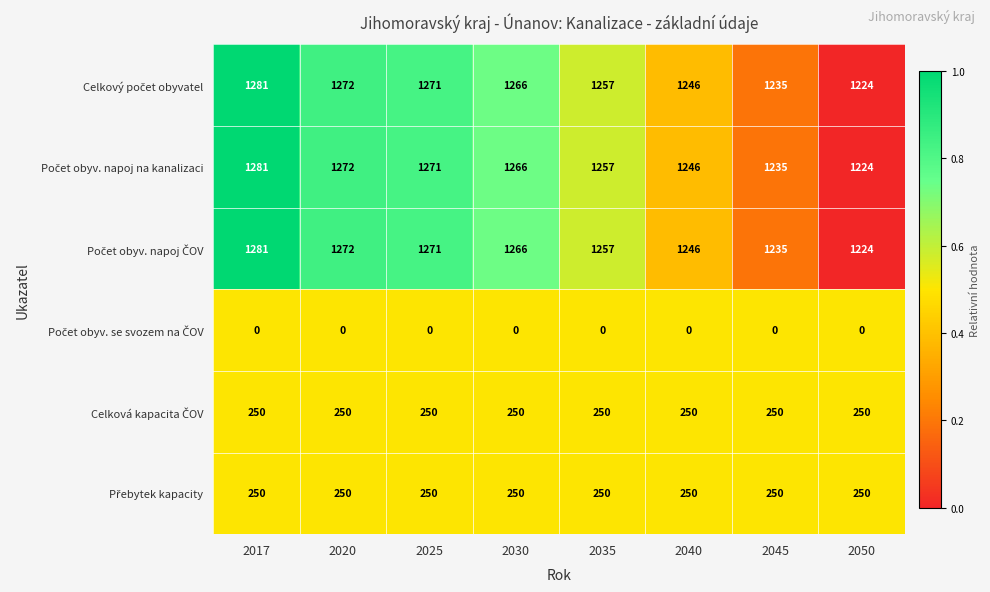

At how many categories does at least one series exceed 0?

8